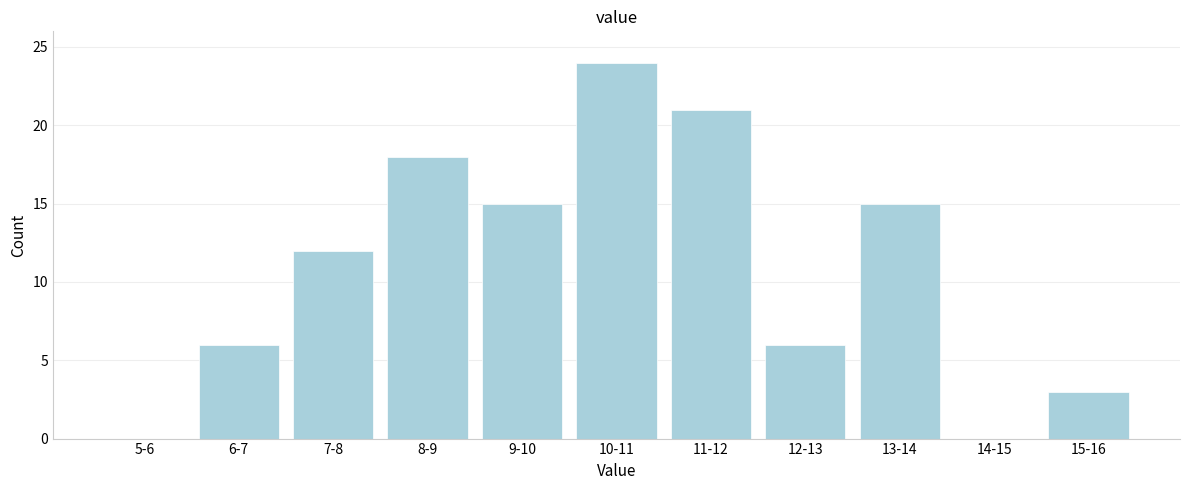

Reading left to right, what are all the values shown in this chart?

5-6=0	6-7=6	7-8=12	8-9=18	9-10=15	10-11=24	11-12=21	12-13=6	13-14=15	14-15=0	15-16=3